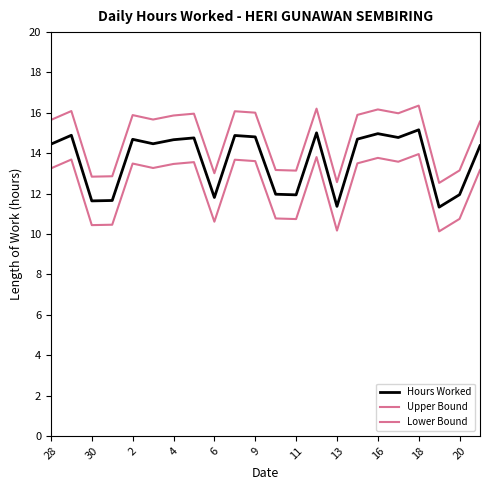

At which category is the sum across all series the highest?

18